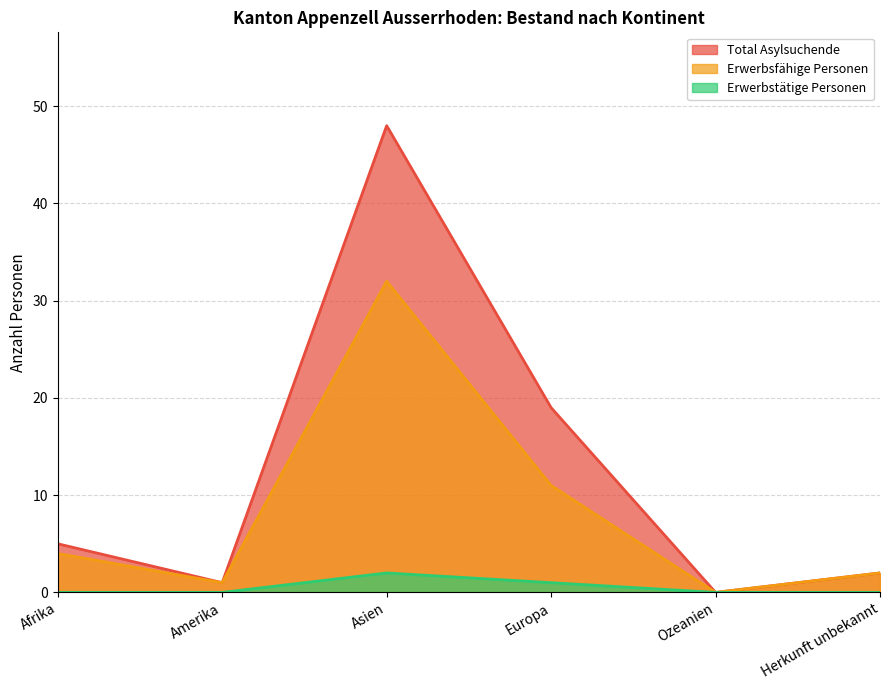

How many values in Total Asylsuchende are above zero?

5